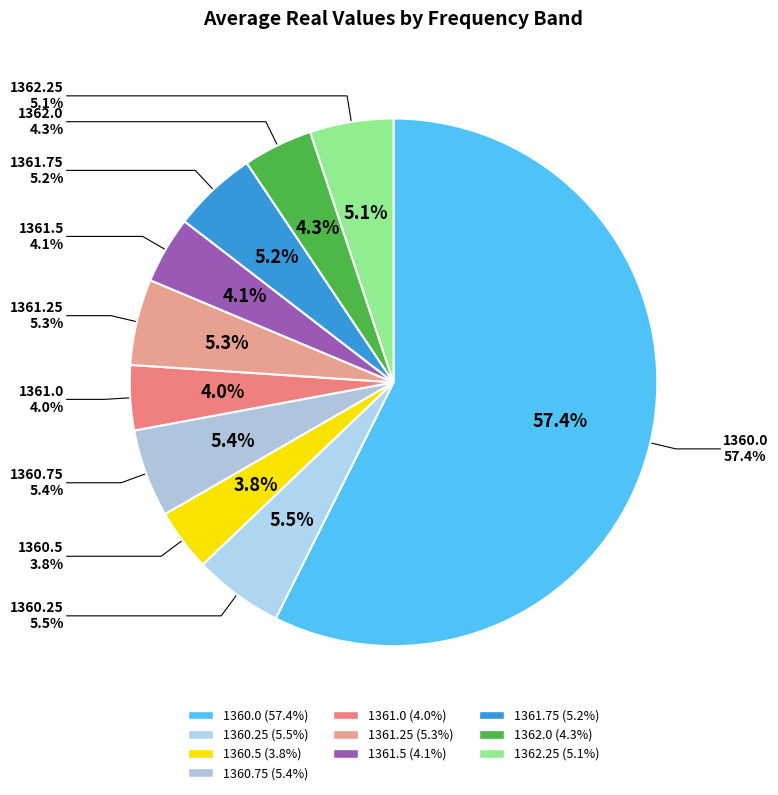

To the nearest percent, what percentage of the pie is 1361.25?

5%